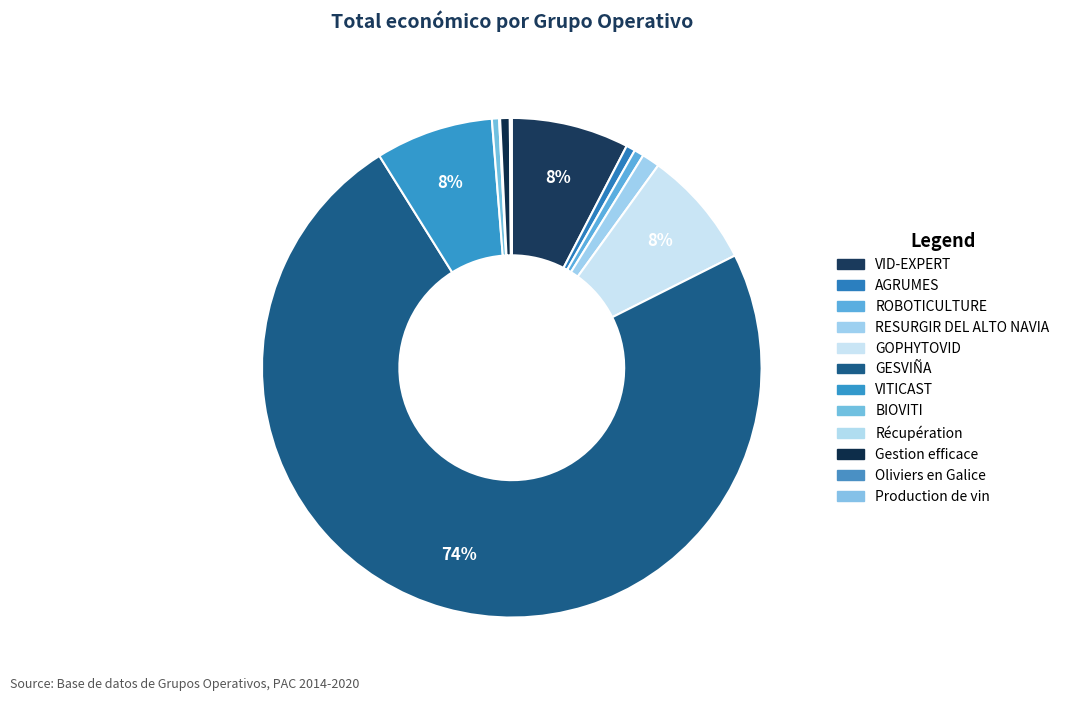

What is the ratio of the value at BIOVITI to the value at AGRUMES?

0.8